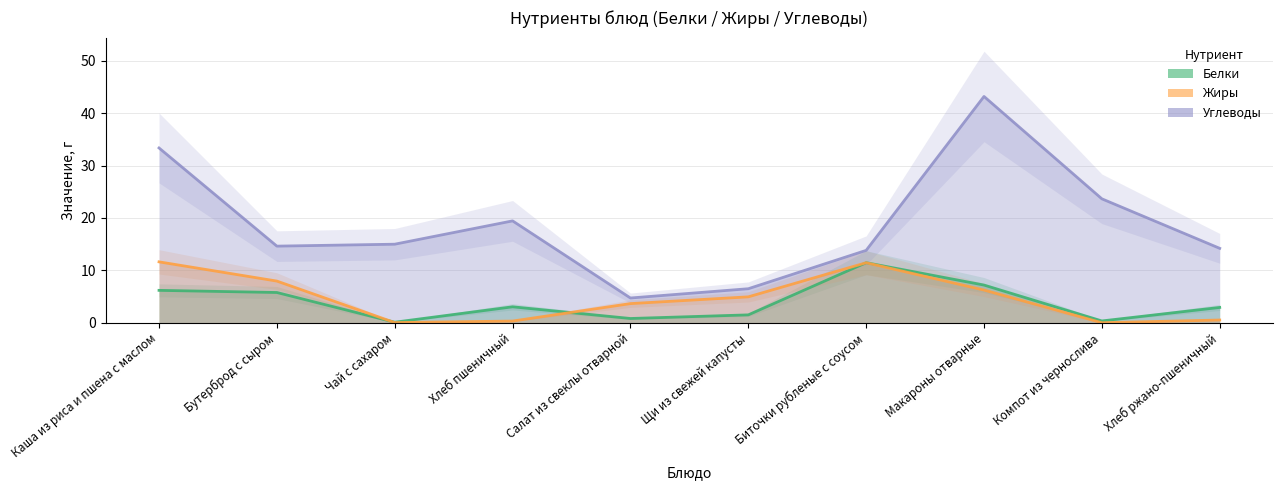

Where is the first local minimum for Жиры?

Чай с сахаром